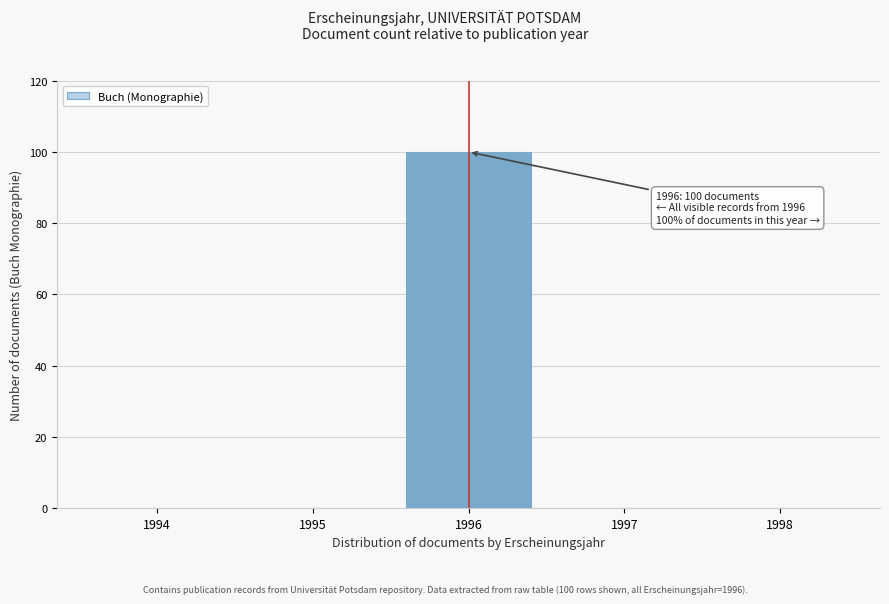

Reading right to left, transcribe all the data shown in this chart.

1998=0	1997=0	1996=100	1995=0	1994=0